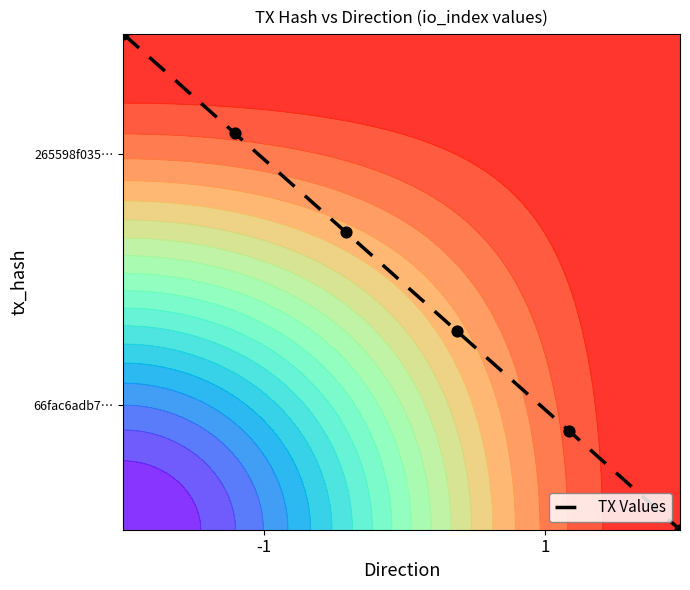

What is the difference between the maximum and minimum values?

99.0